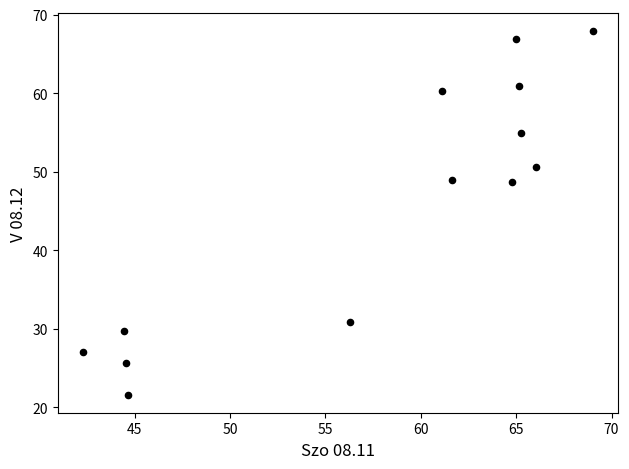

What is the range of X values (max minus min)?

26.7